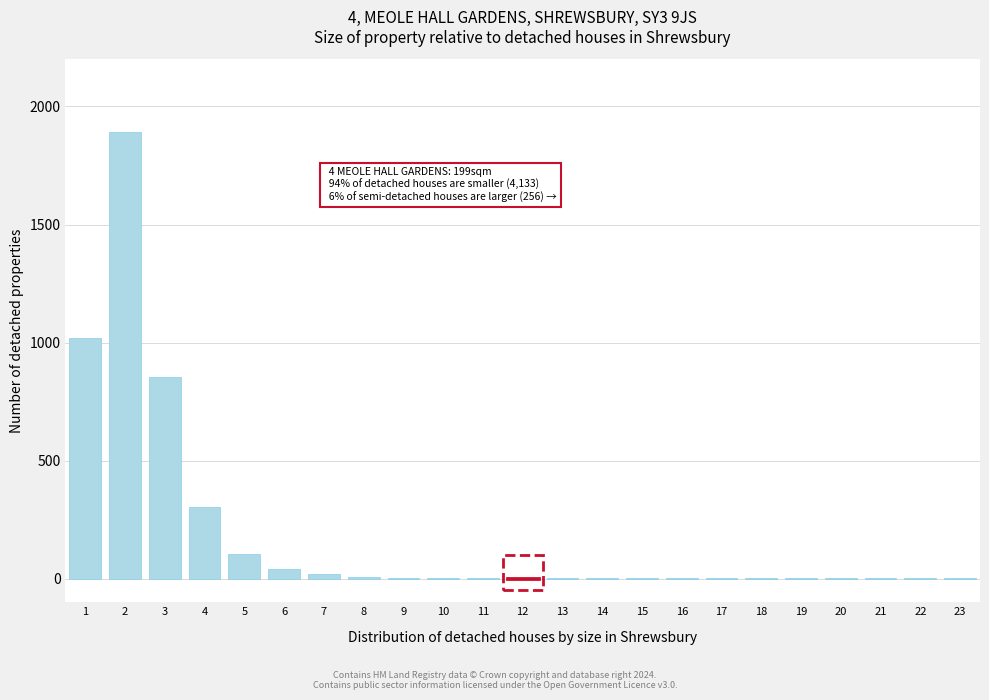

The value at 2 is 1269. True or false?

False